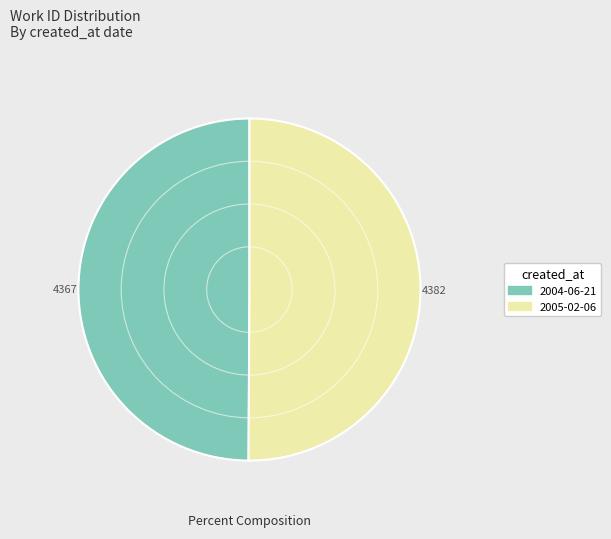

How many slices are in this pie chart?

2